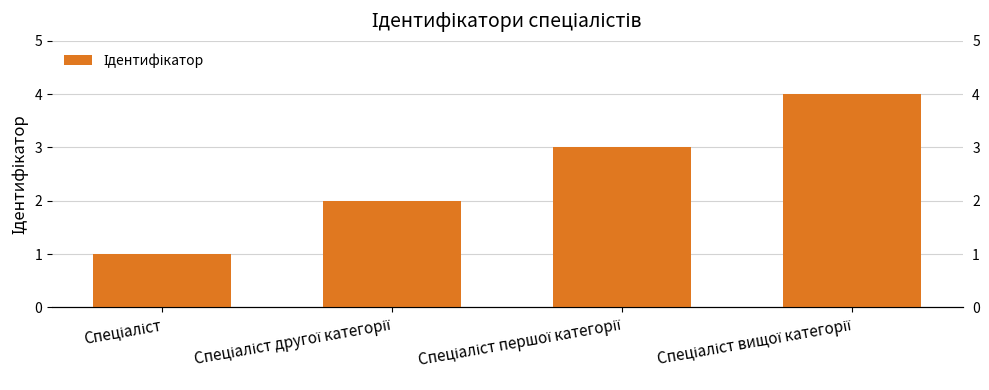

Reading left to right, list all the values displayed in this chart.

1	2	3	4